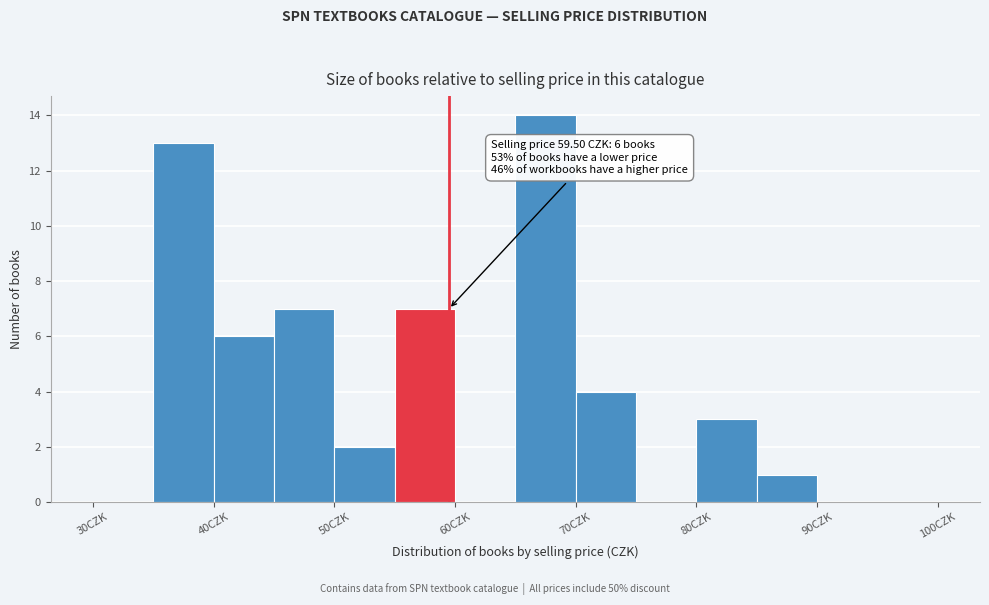

Over which range of the x-axis is the bar tallest?

65 to 70